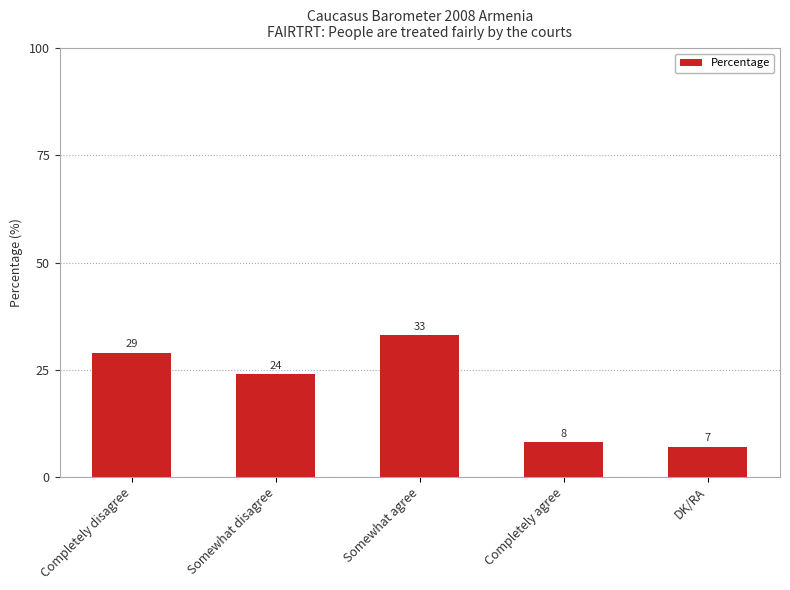

Reading left to right, extract all data points from this chart.

29	24	33	8	7